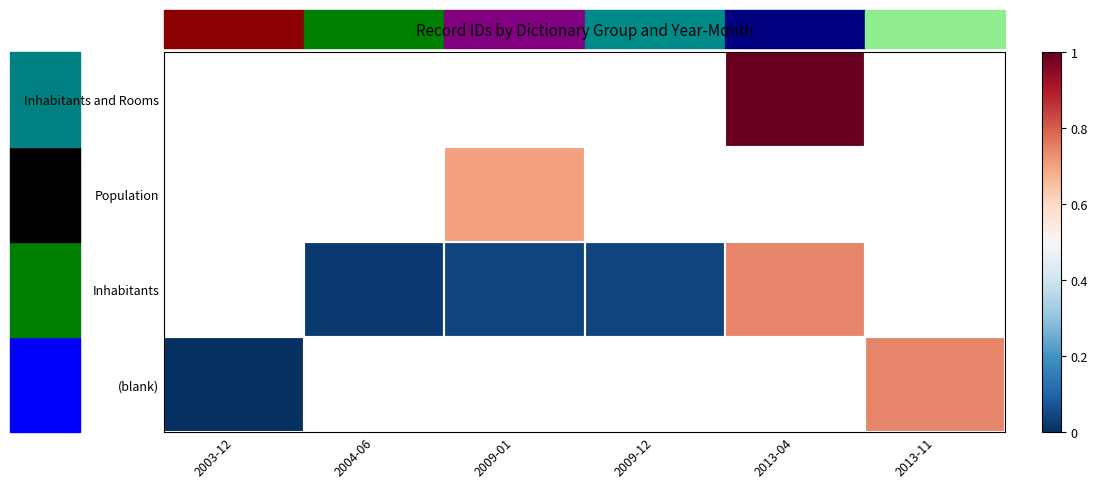

What is the approximate value of Population at 2009-01?

0.7